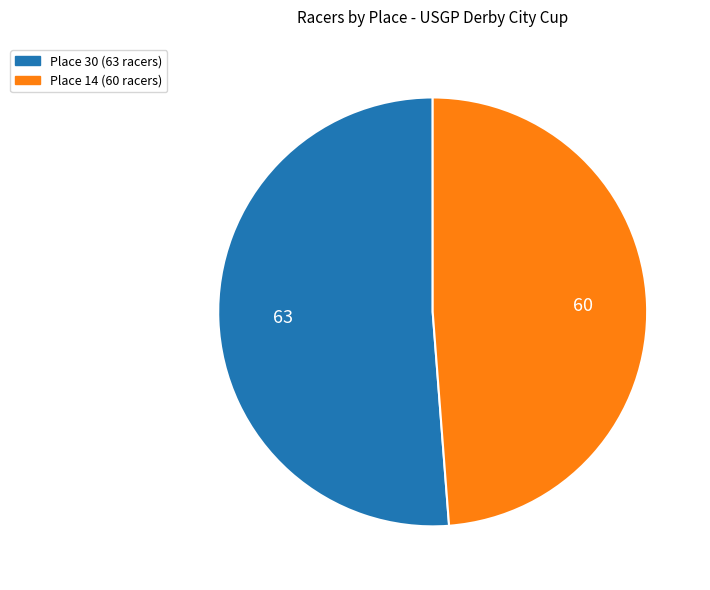

Is there a majority slice in this chart?

Yes